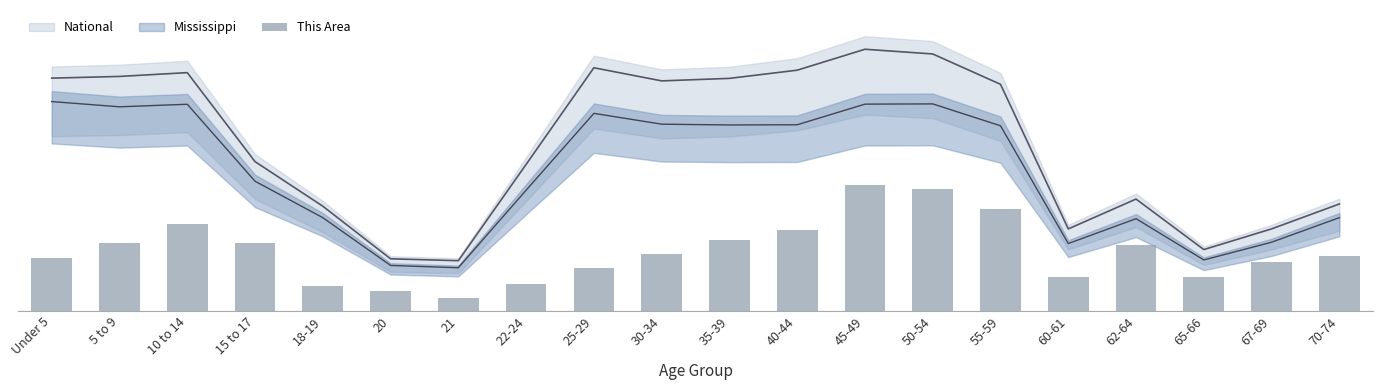

What is the sum of all values?

114.5